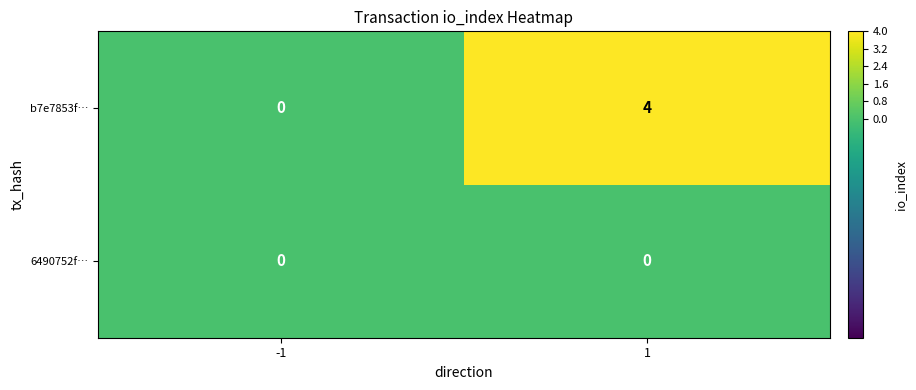

What is the difference between the highest and lowest values at 1?

4